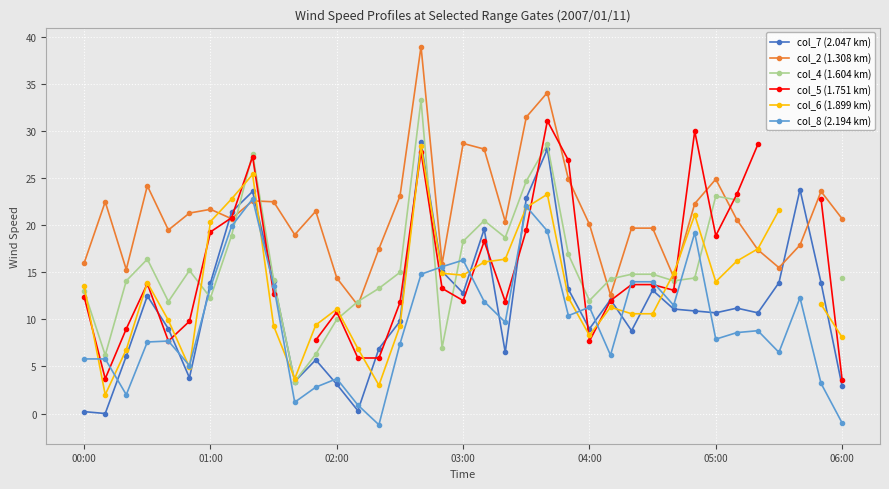

How many values in the col_5 (1.751 km) series are below 13?

16